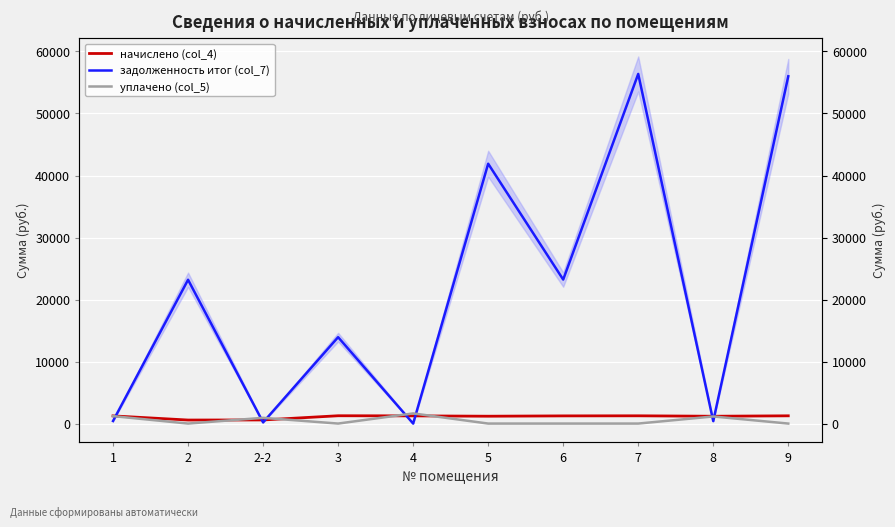

Which series ends up on top after the final intersection of уплачено (col_5) and задолженность итог (col_7)?

задолженность итог (col_7)